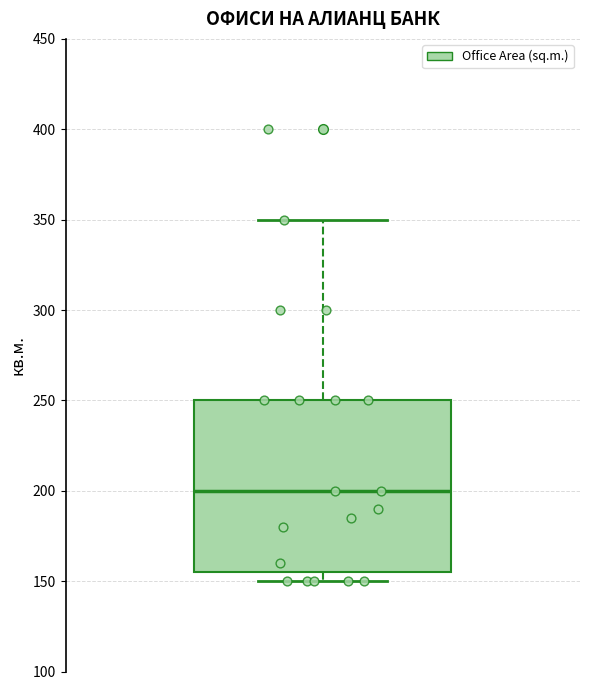

Transcribe this box plot: give where the median line is, the range the box spans, and where the two whiskers end, as read against the y-axis. The values are not printed on the chart, so give them approximately, as read against the axis.

median 200, box 155 to 250, whiskers 150 to 350